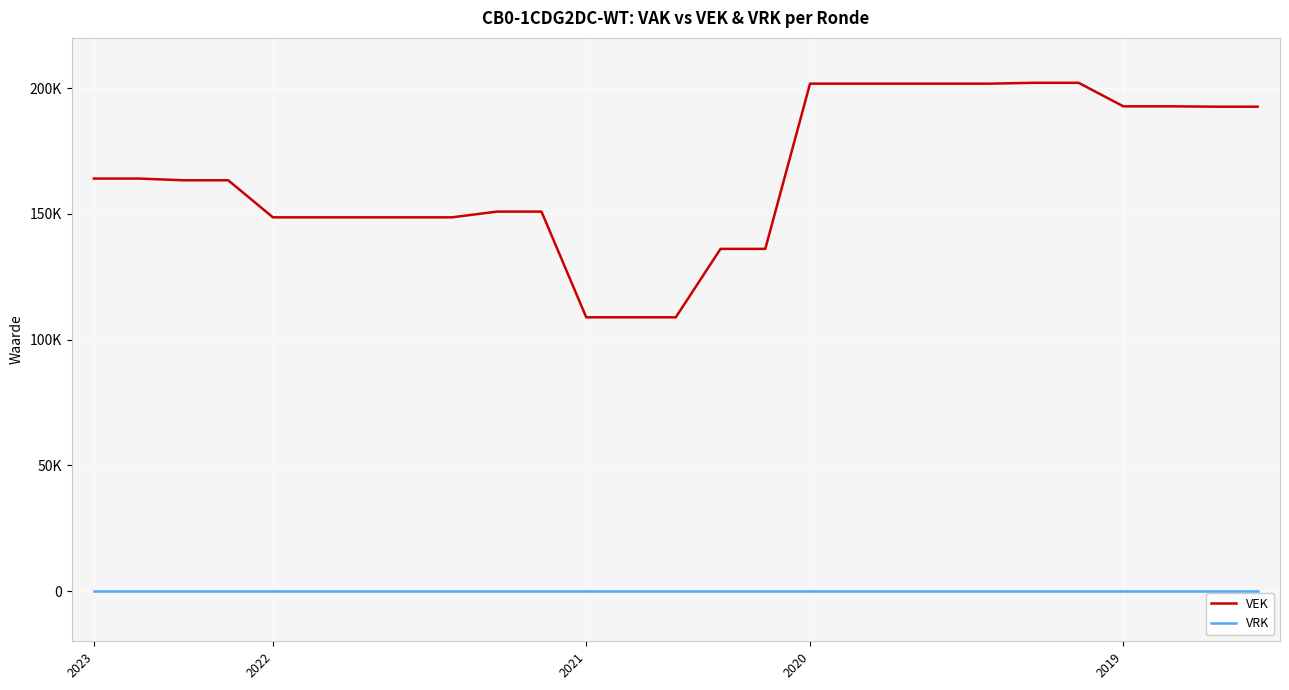

Does the chart have visible grid lines?

Yes